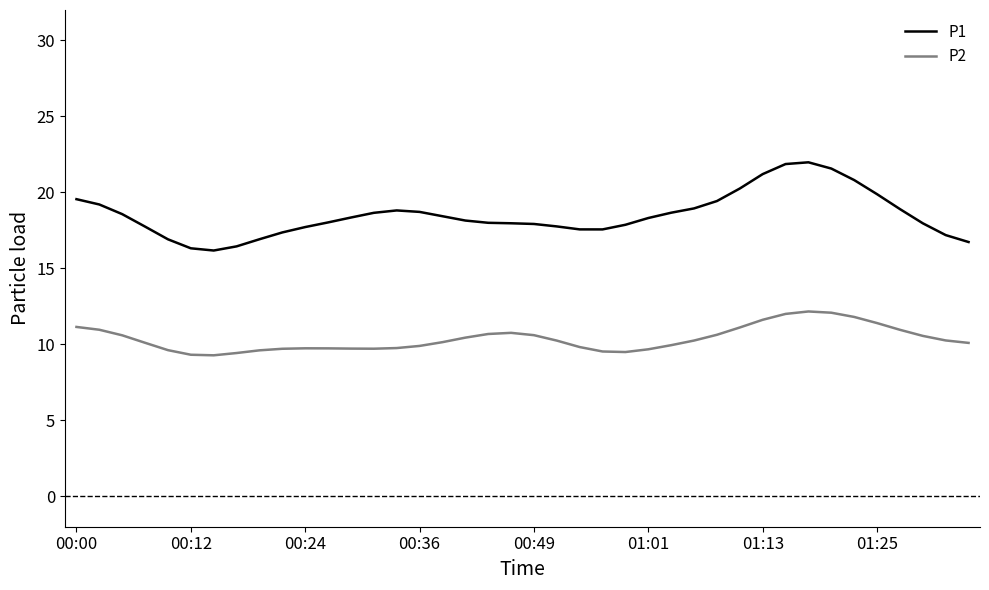

Which series has the largest total across all categories?

P1